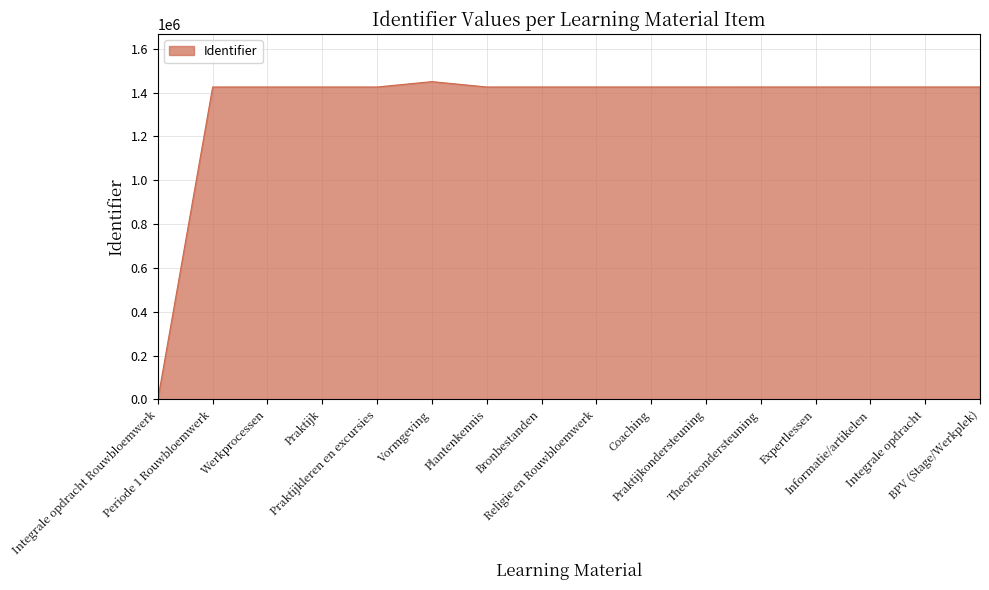

What is the ratio of the value at Theorieondersteuning to the value at Plantenkennis?

1.0